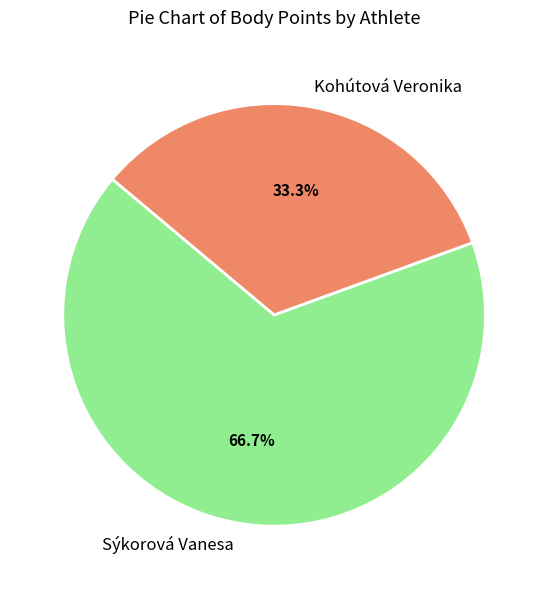

Count the number of slices in the pie.

2